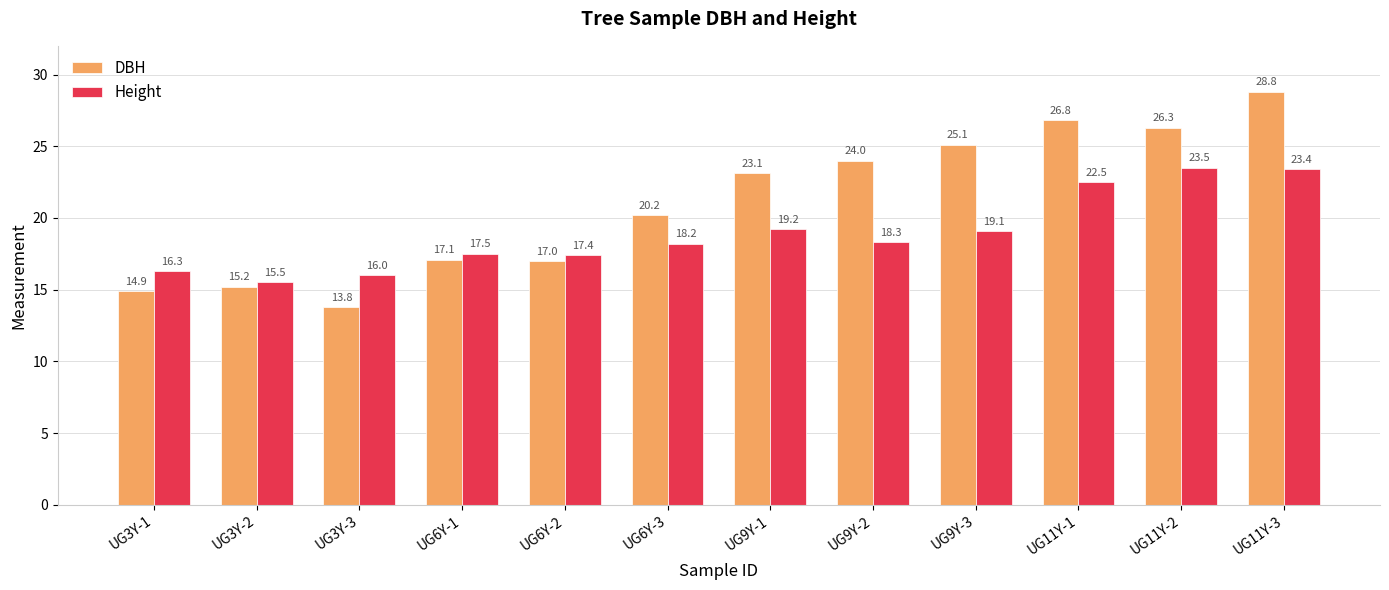

What is the label of the 10th bar from the right?

UG3Y-3